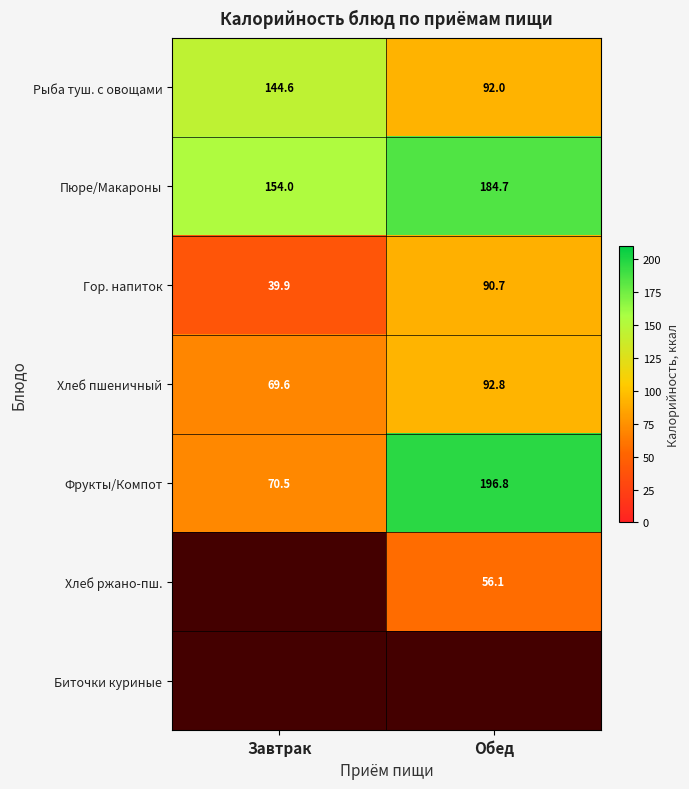

List the labels in order of Гор. напиток value, largest first.

Обед, Завтрак